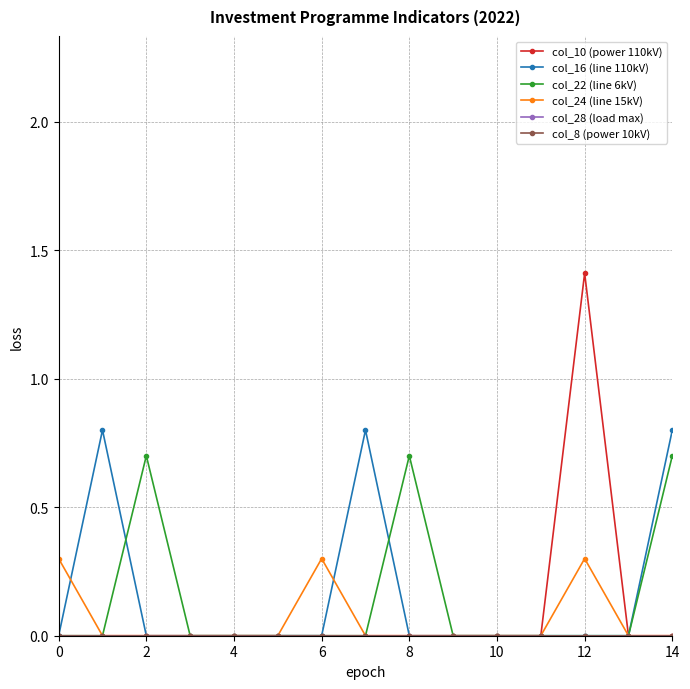

Does the chart have visible grid lines?

Yes